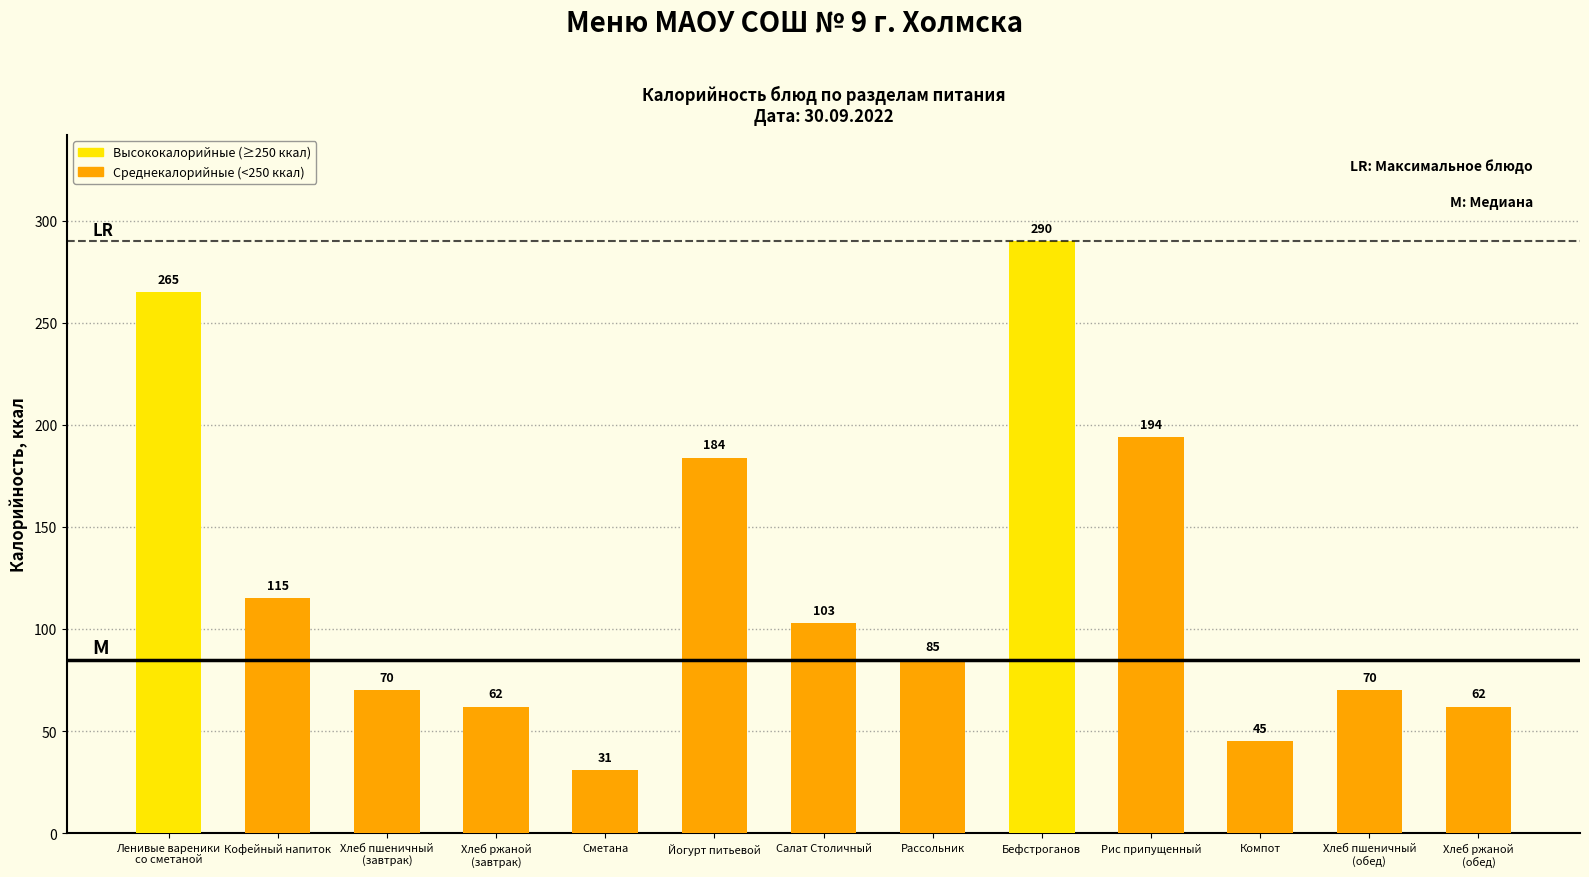

What is the label of the 3rd bar from the left?

Хлеб пшеничный
(завтрак)